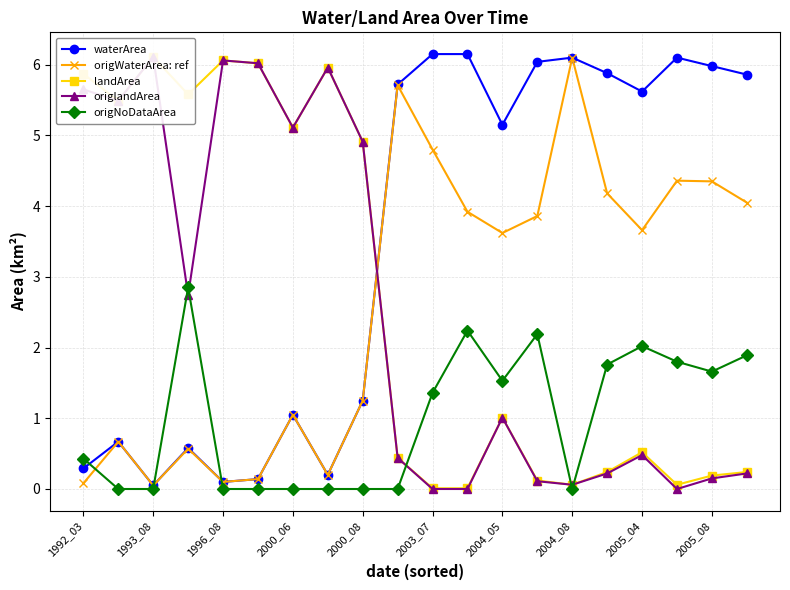

What is the maximum value for waterArea?

6.2